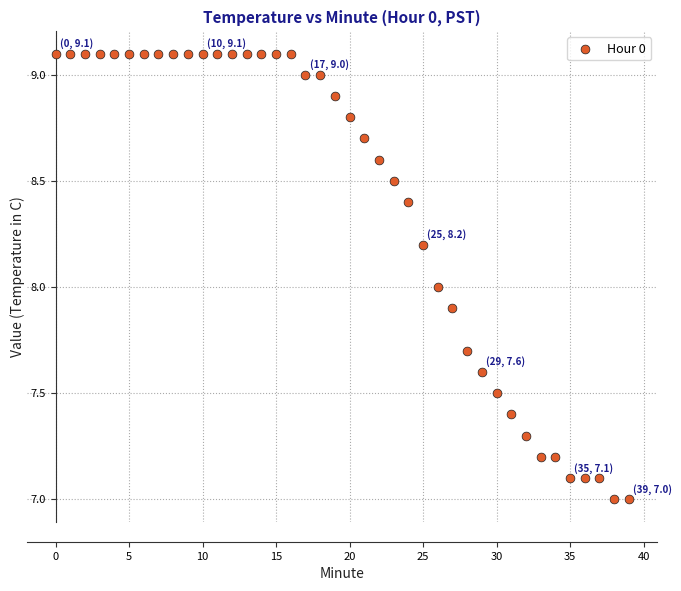

What is the range of Y values (max minus min)?

2.1